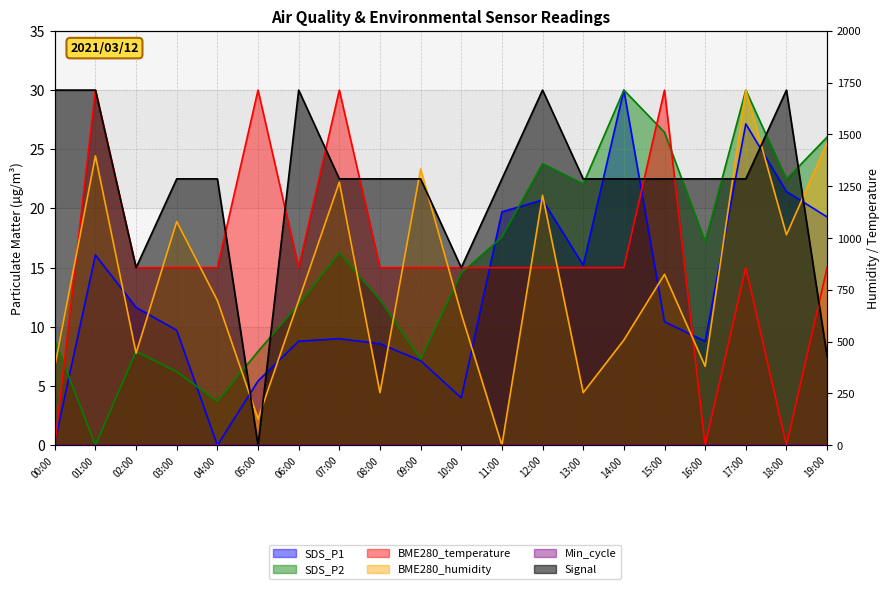

How many interior local peaks does the SDS_P2 series have?

5